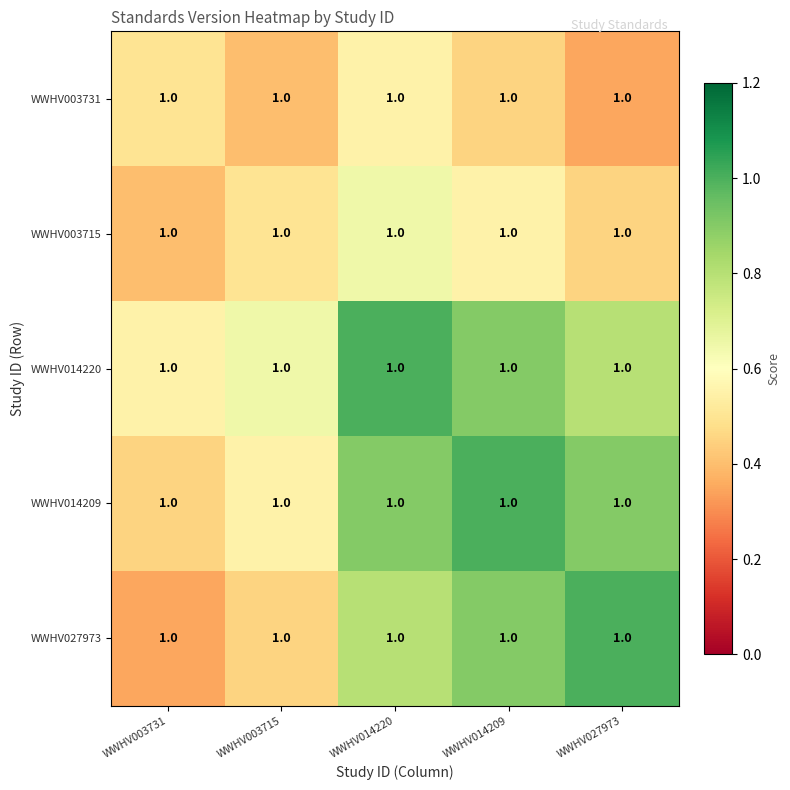

The WWHV014220 series shows 0.8 at WWHV027973. True or false?

True